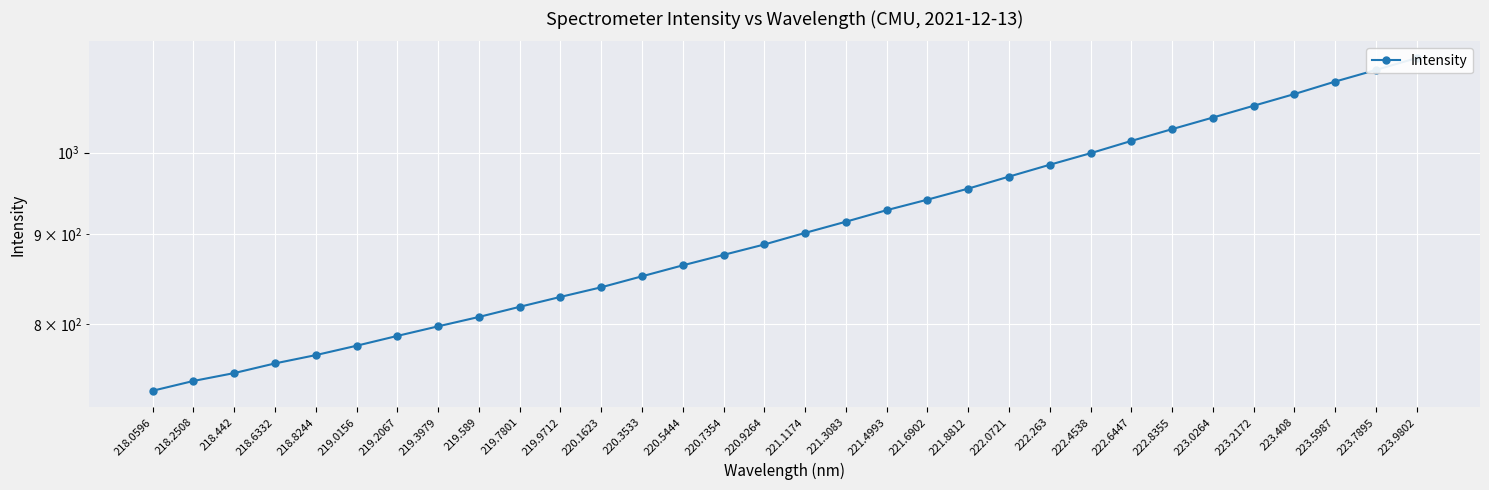

True or false: the data shows 1031.0 at 222.8355.

True